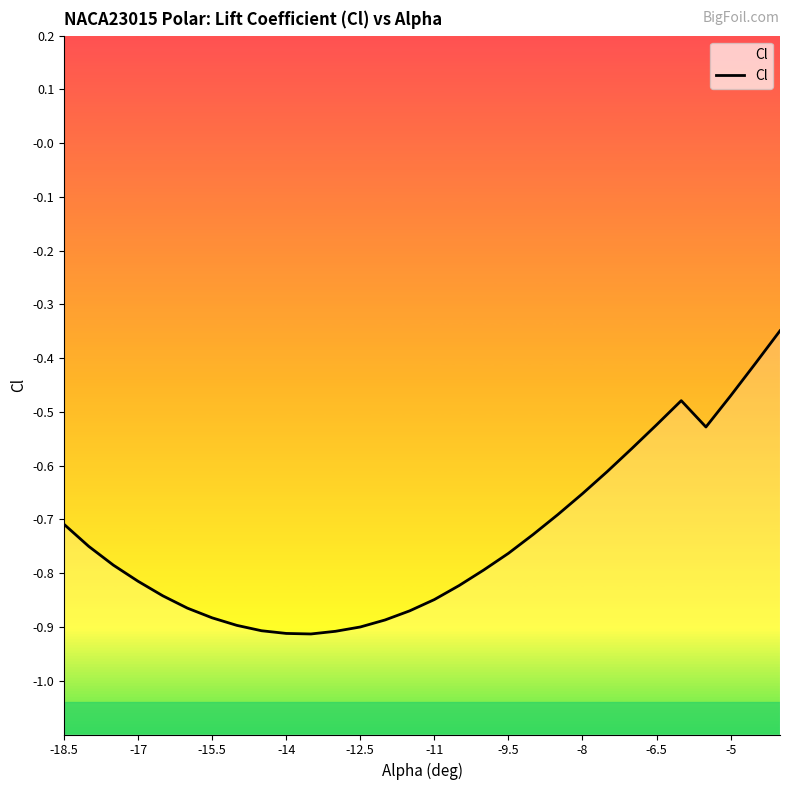

Count the number of categories in the chart.

30